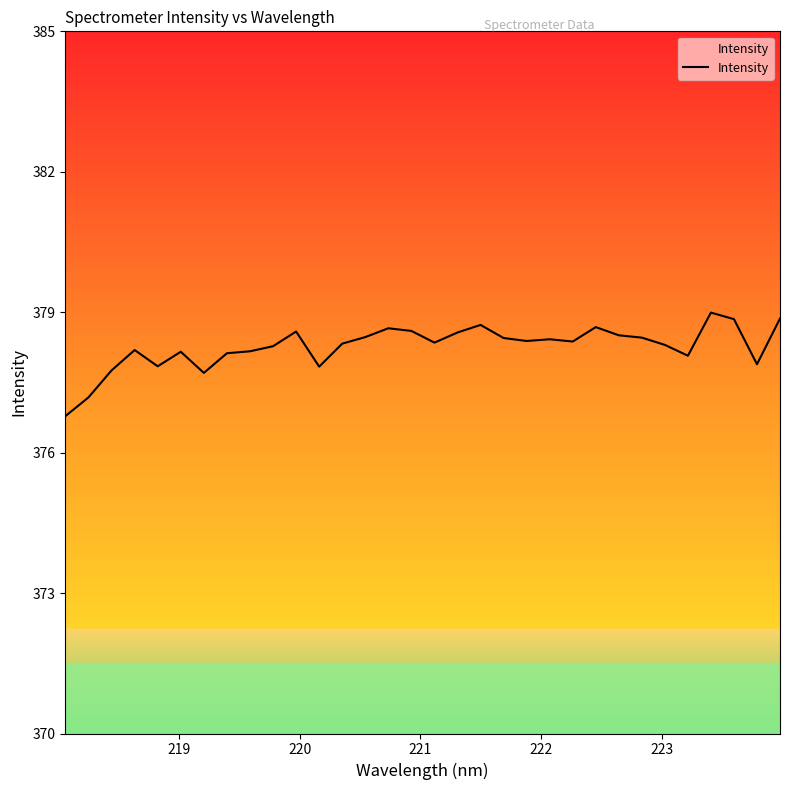

What is the greatest value displayed?

379.0